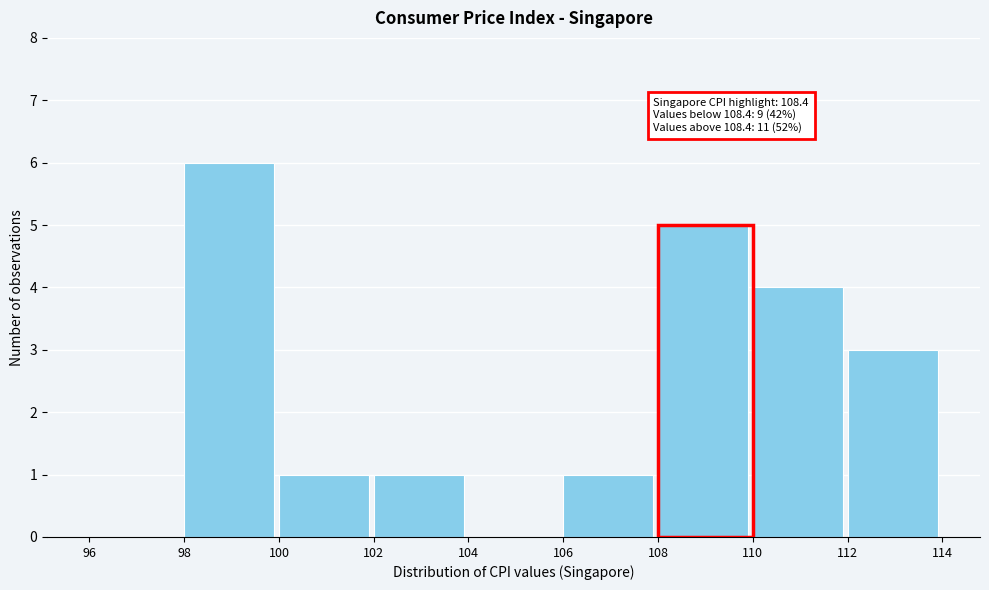

Which range on the x-axis has the tallest bar?

98 to 100